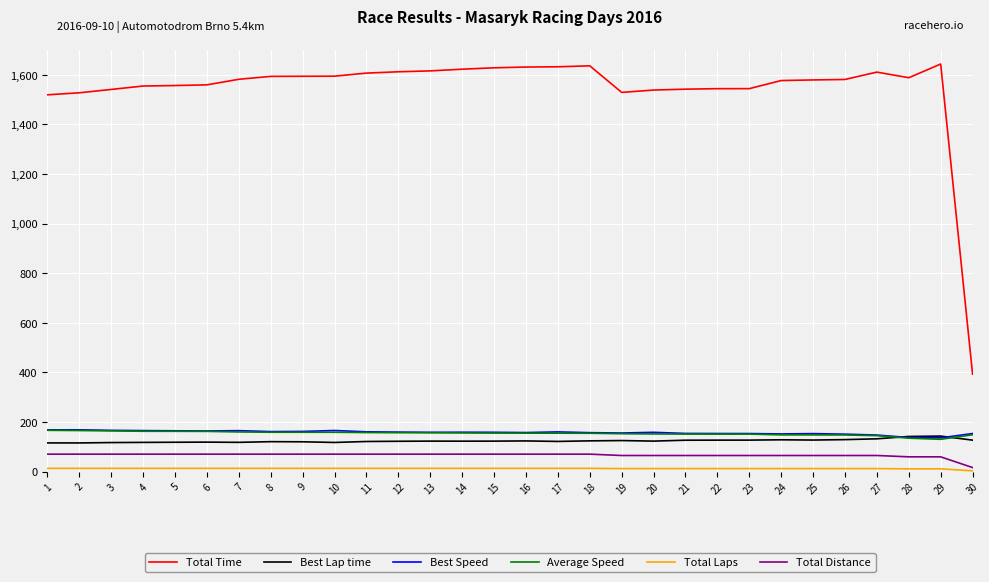

What is the sum of the Best Lap time values at 2 and 4?

233.2